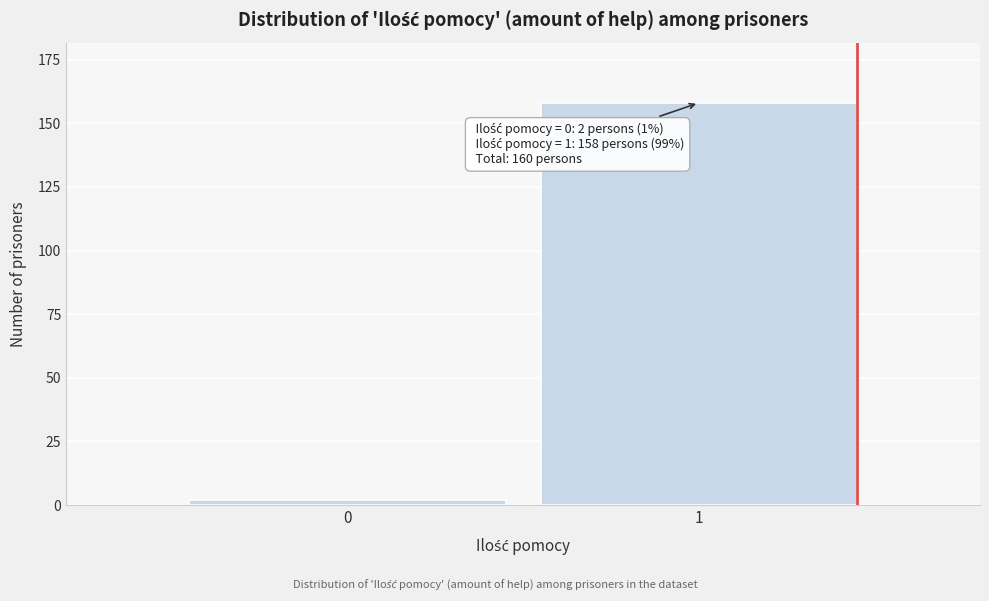

Reading left to right, transcribe all the data shown in this chart.

2	158